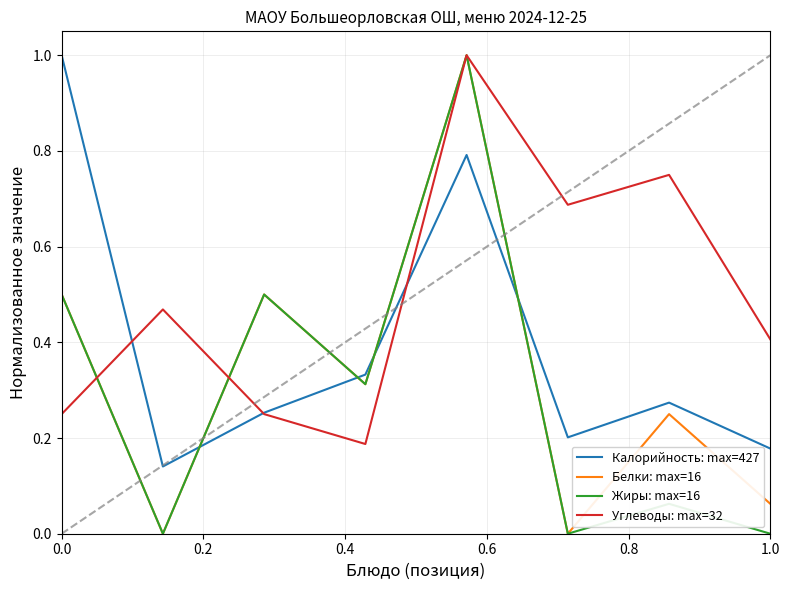

True or false: Жиры: max=16 and Углеводы: max=32 cross at least once.

True